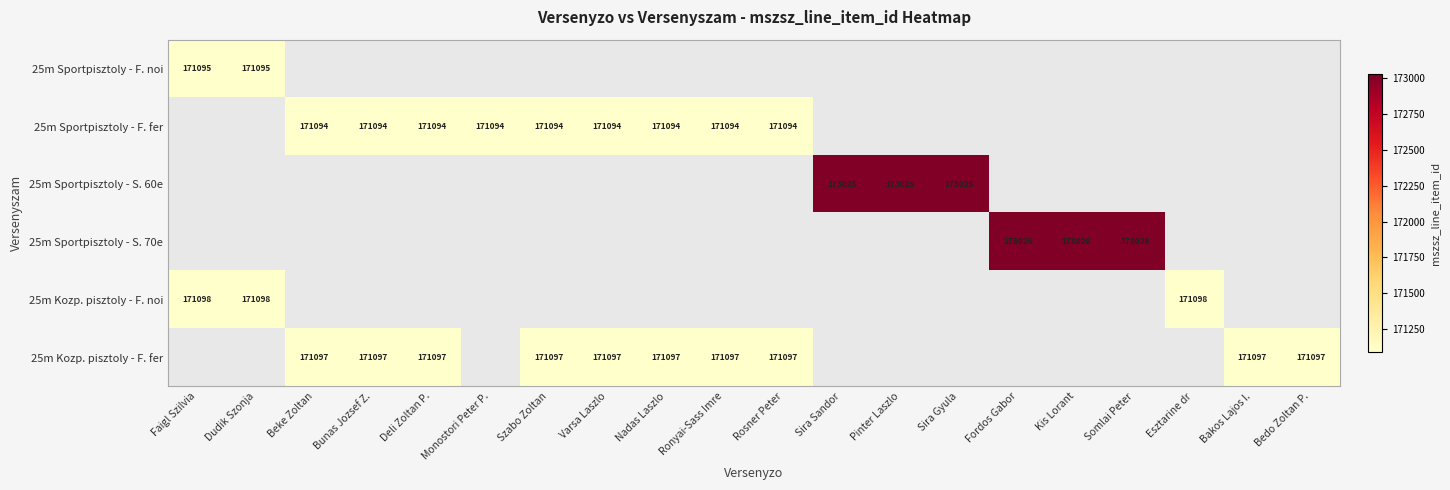

The 25m Sportpisztoly - S. 70e series shows 53235 at Kis Lorant. True or false?

False